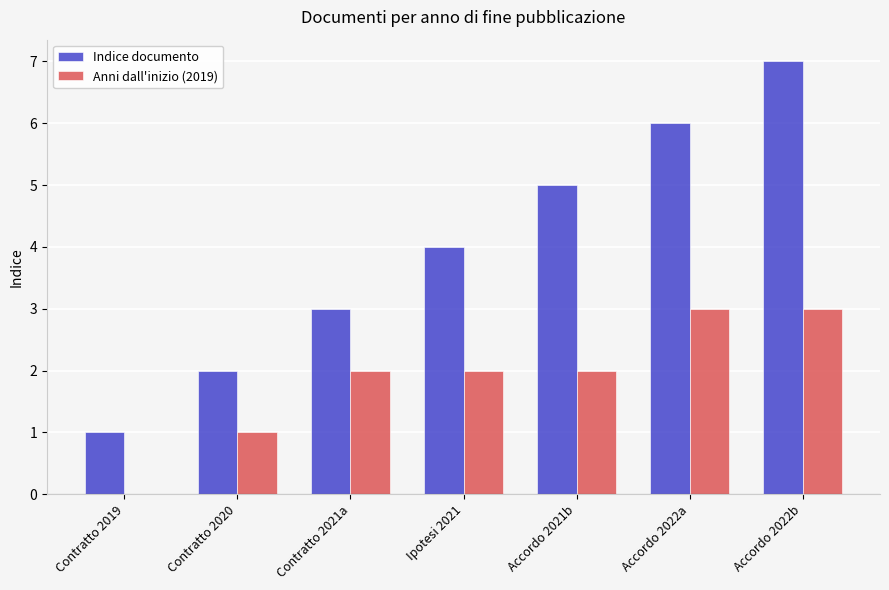

Reading left to right, what are all the values shown in this chart?

Indice documento: 1	2	3	4	5	6	7
Anni dall'inizio (2019): 0	1	2	2	2	3	3